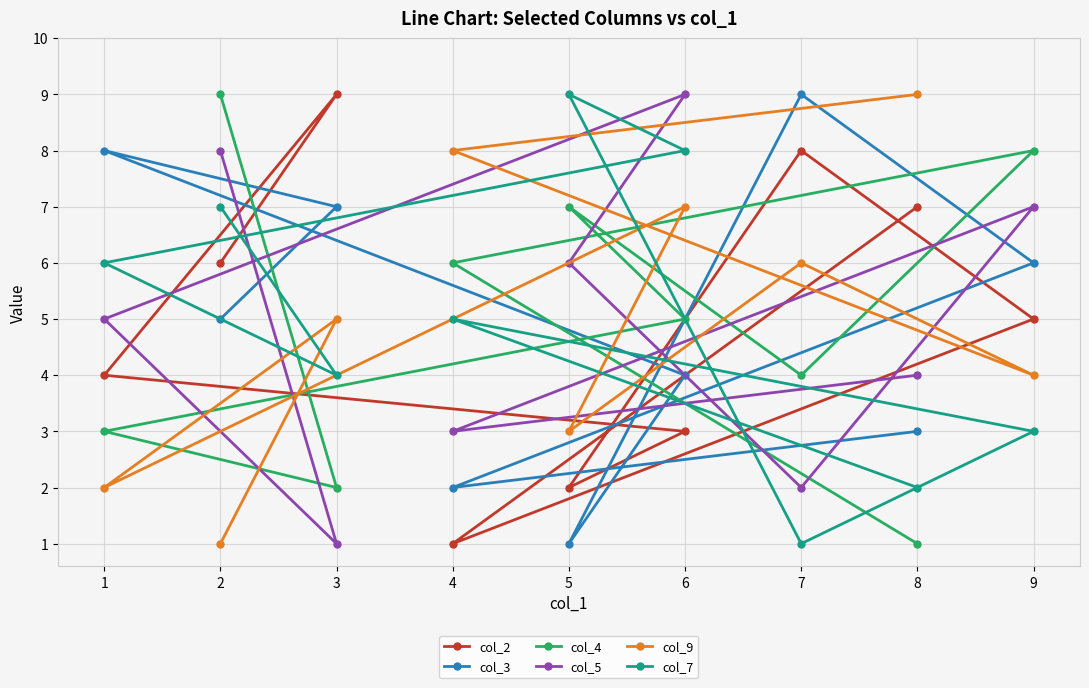

Which has a higher value, 3 or 2?

3